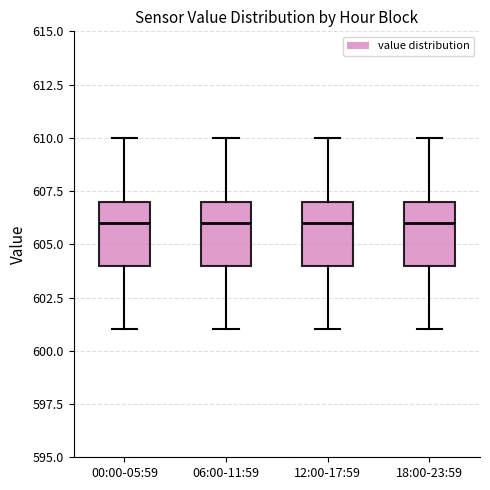

Reading left to right, read every box against the y-axis: the position of its median line, the range the box covers, and the ends of its whiskers. The values are not printed on the chart, so give them approximately, as read against the axis.

00:00-05:59: median 606, box 604 to 607, whiskers 601 to 610
06:00-11:59: median 606, box 604 to 607, whiskers 601 to 610
12:00-17:59: median 606, box 604 to 607, whiskers 601 to 610
18:00-23:59: median 606, box 604 to 607, whiskers 601 to 610